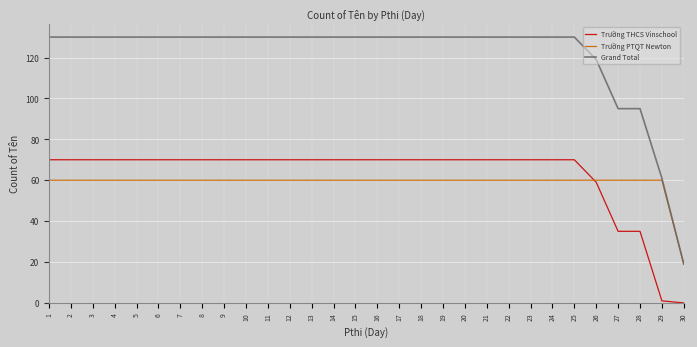

At how many categories does at least one series exceed 21?

29